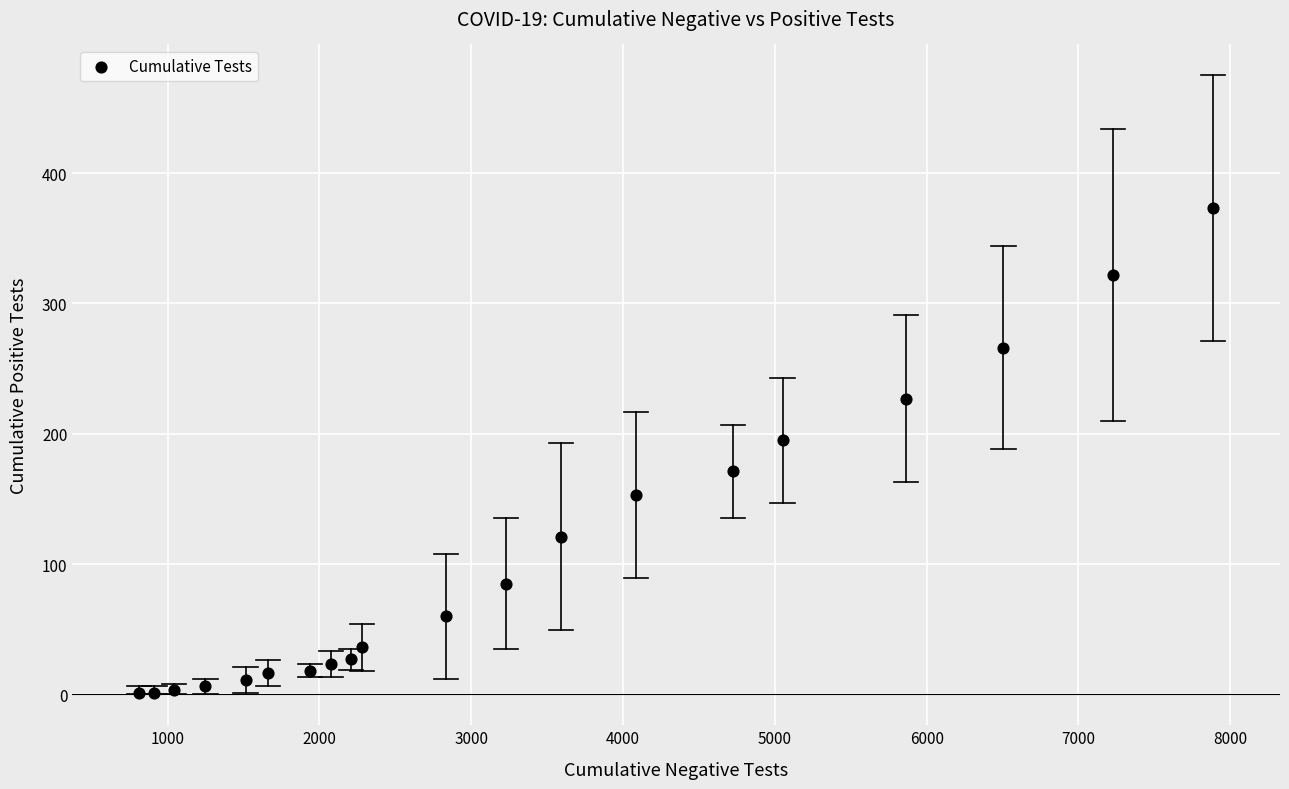

What Y value in the scatter plot is closest to 187?

195